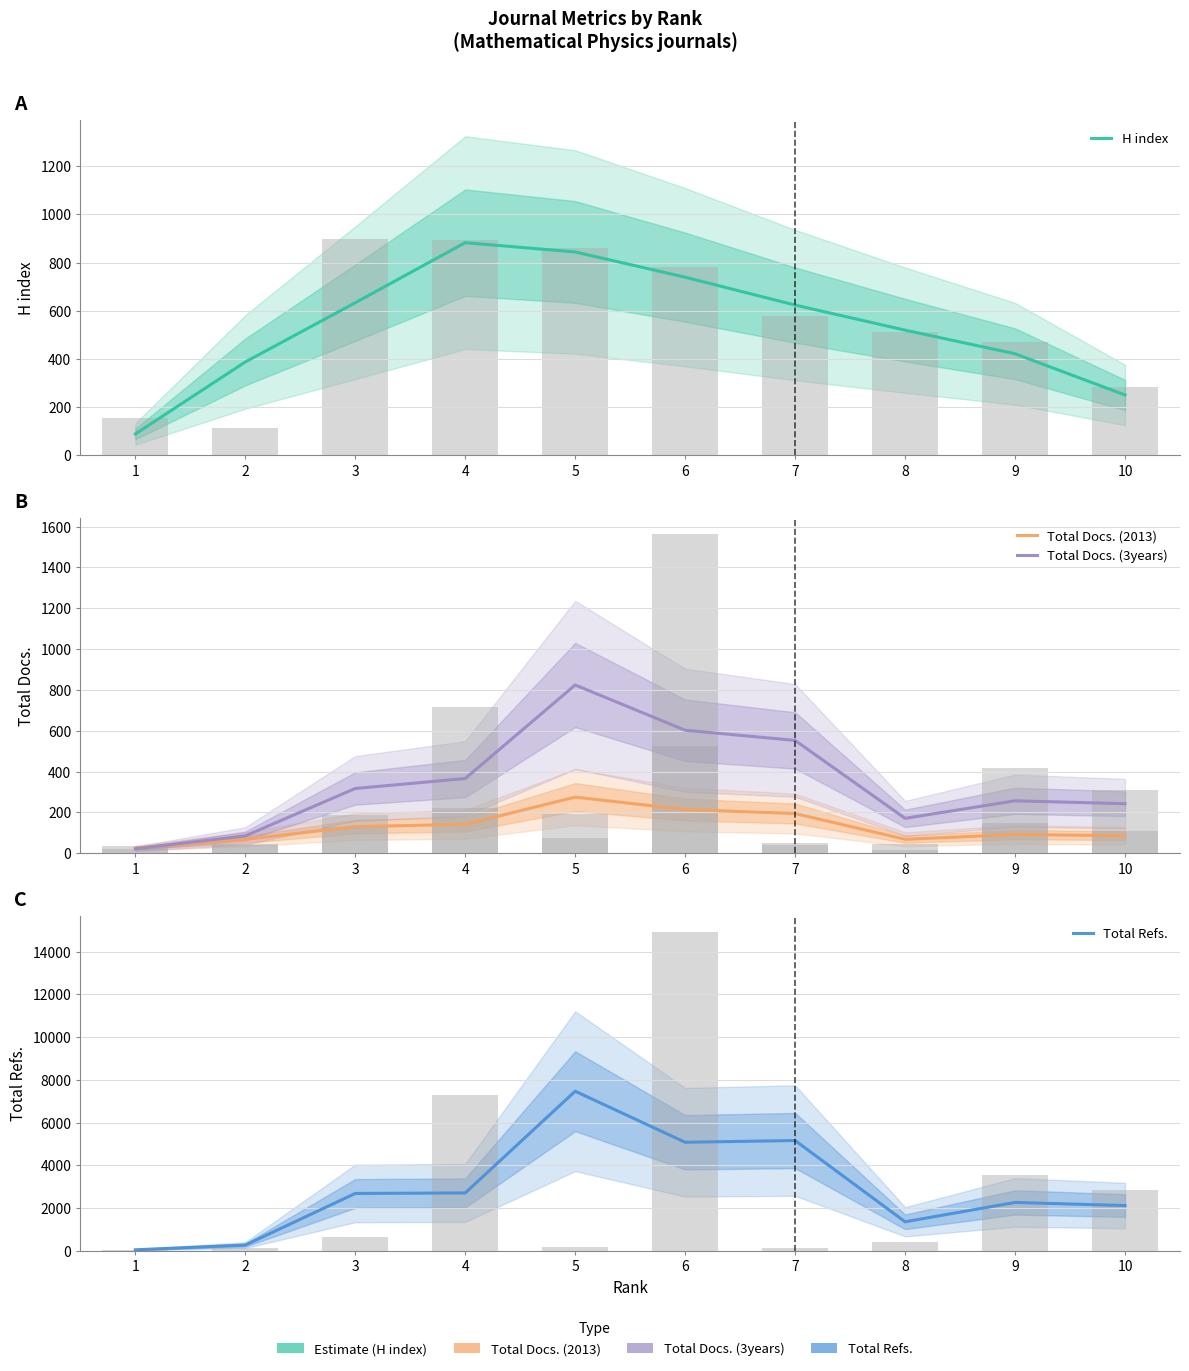

What is the sum of all Total Docs. (2013) values?

1294.7